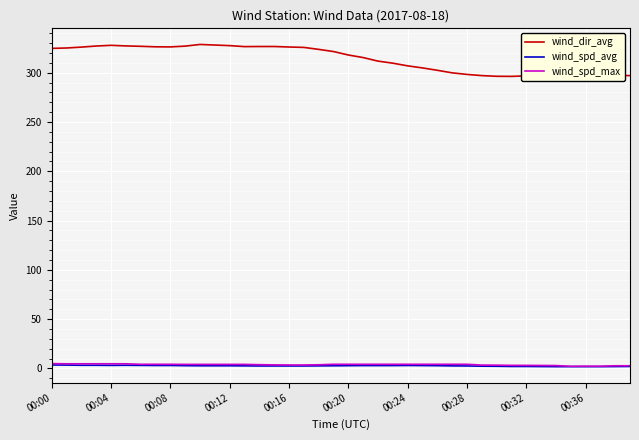

The wind_spd_avg series shows 2.8 at 00:20. True or false?

True